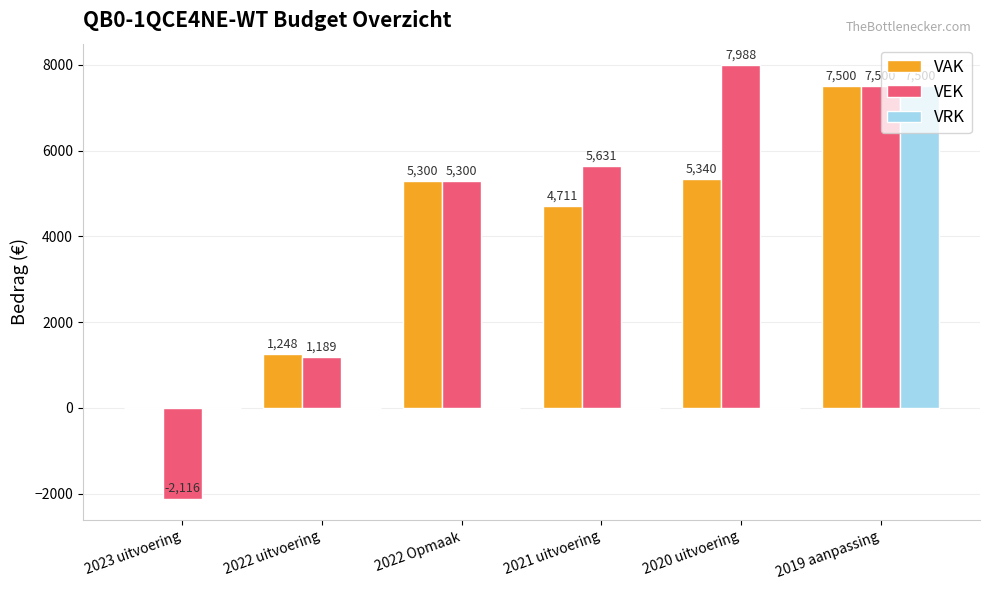

What is the sum of all VRK values?

7500